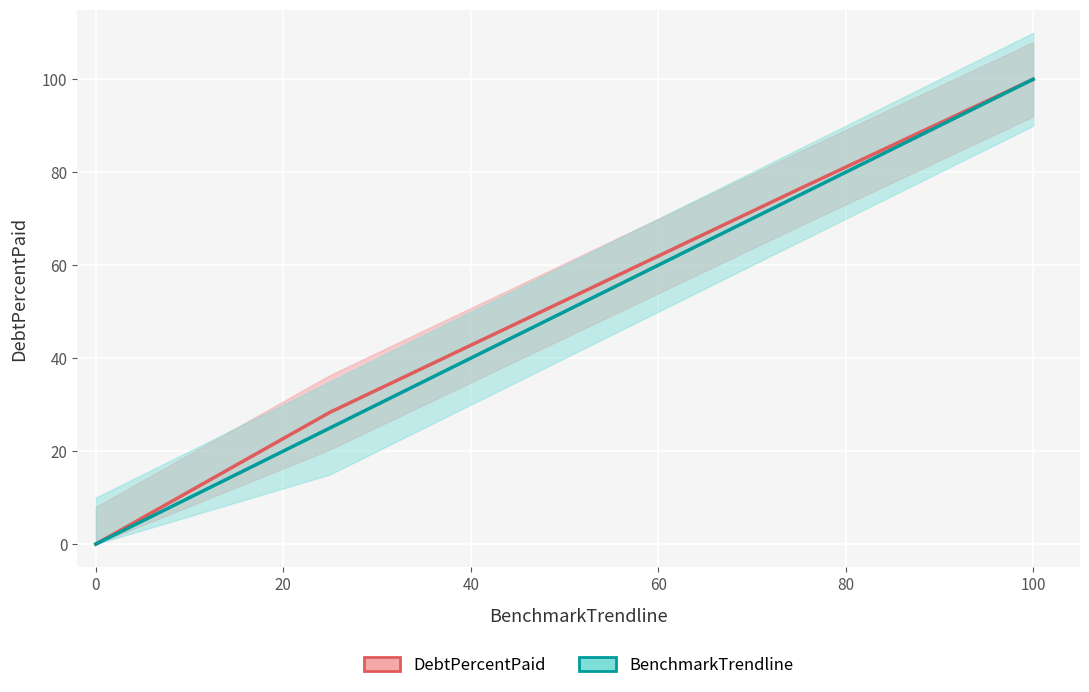

What is the sum of all BenchmarkTrendline values?

250.0